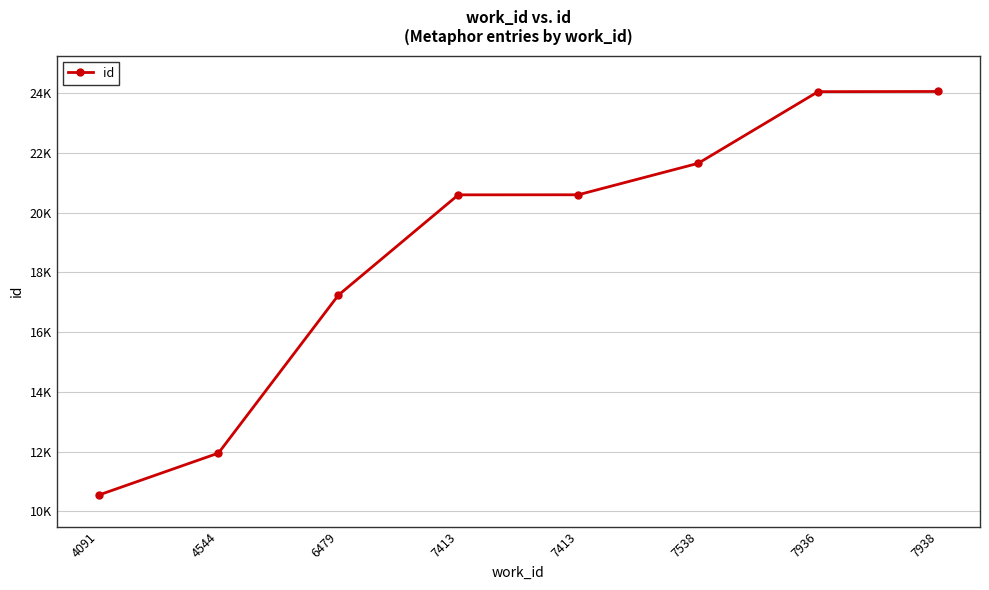

Does the chart have visible grid lines?

Yes